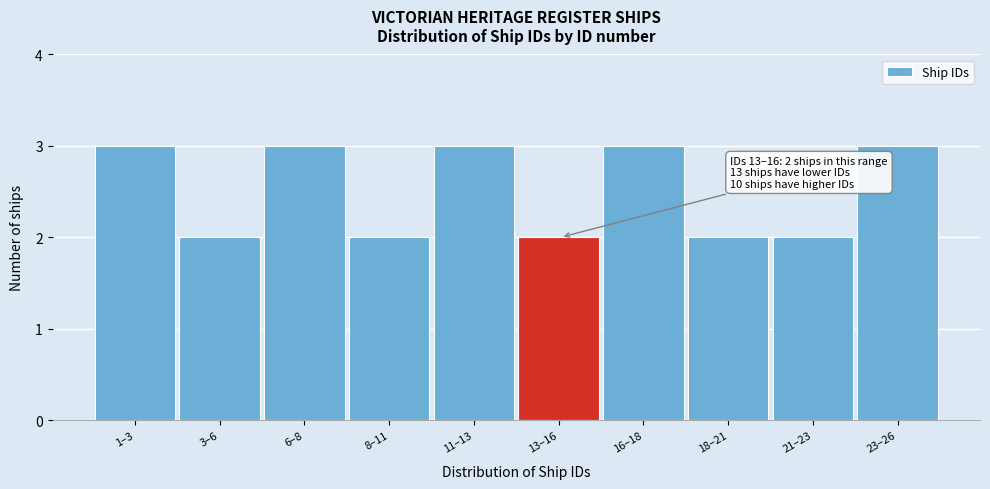

Reading left to right, extract all data points from this chart.

3	2	3	2	3	2	3	2	2	3